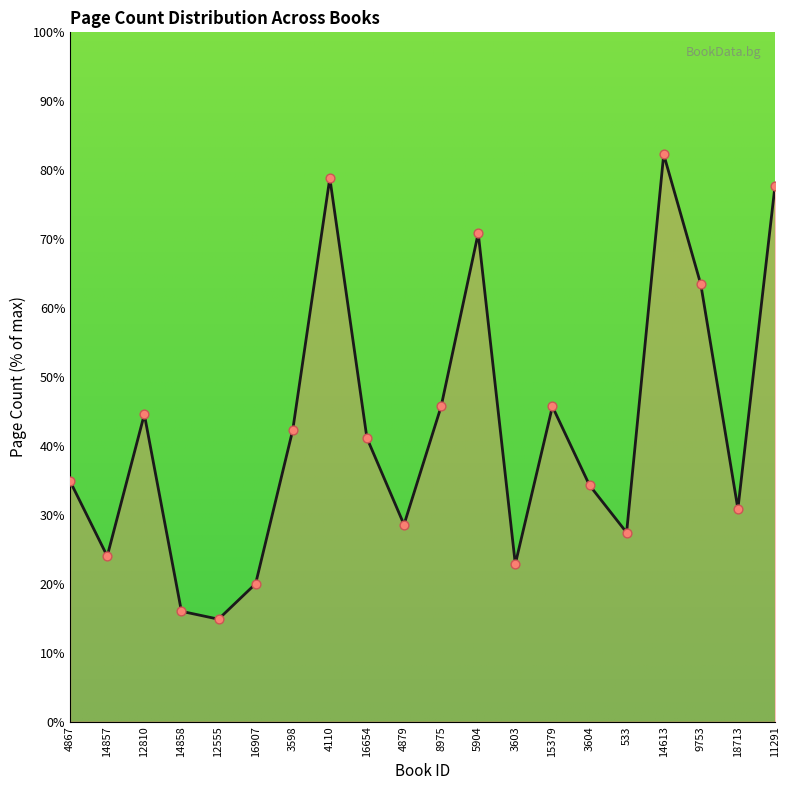

Between 4879 and 18713, which is larger?

18713